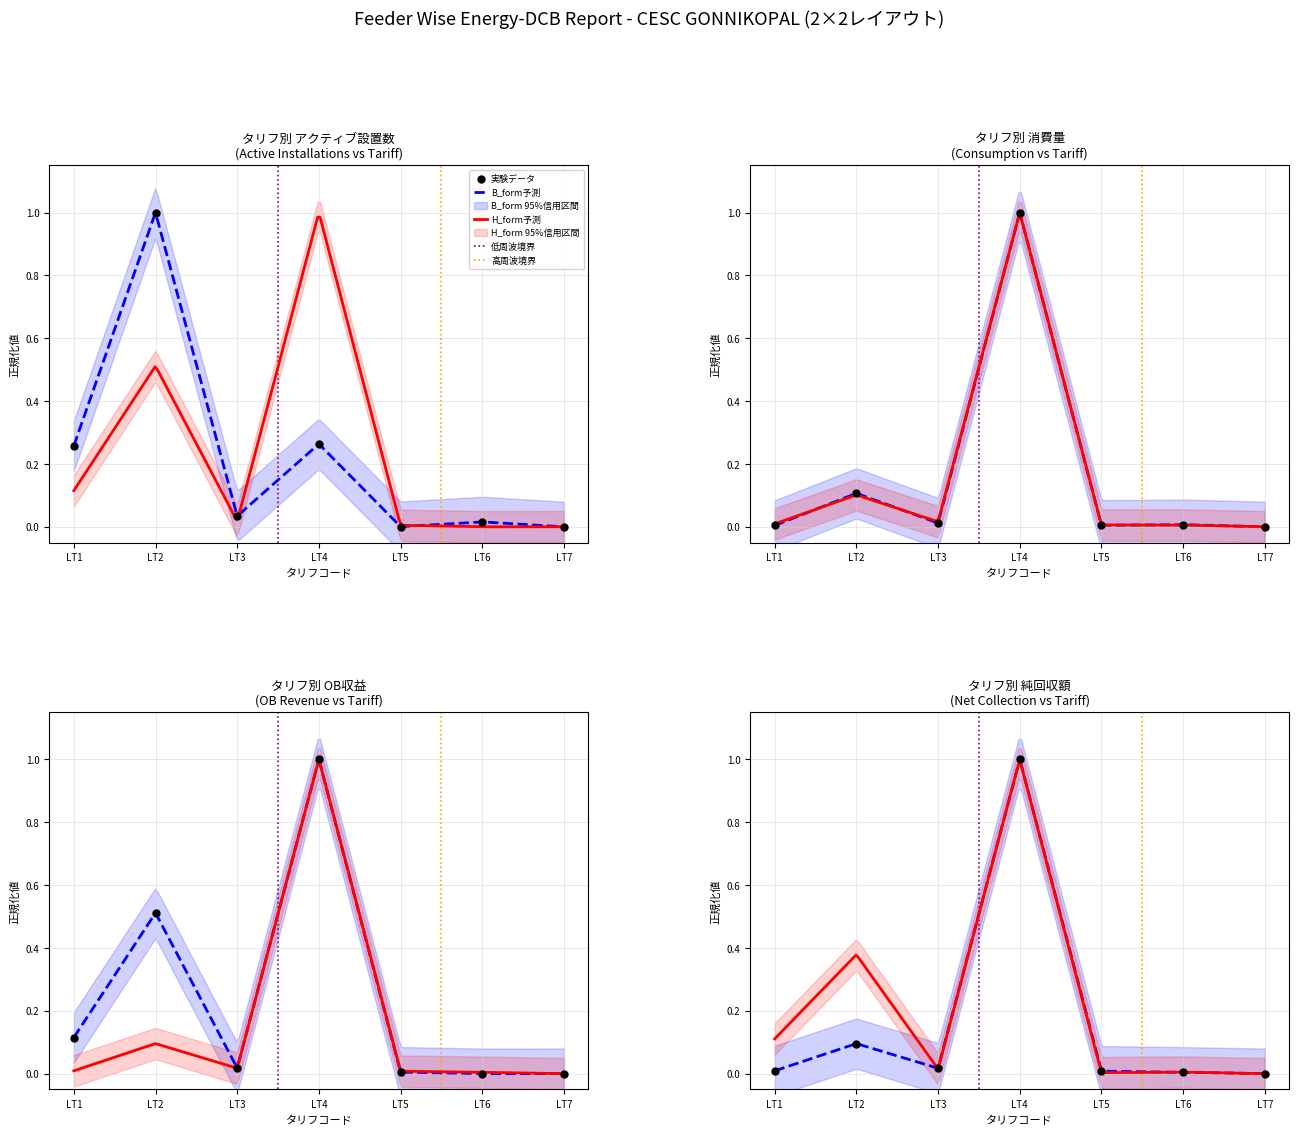

Which series contains the highest Y value?

Active Installations